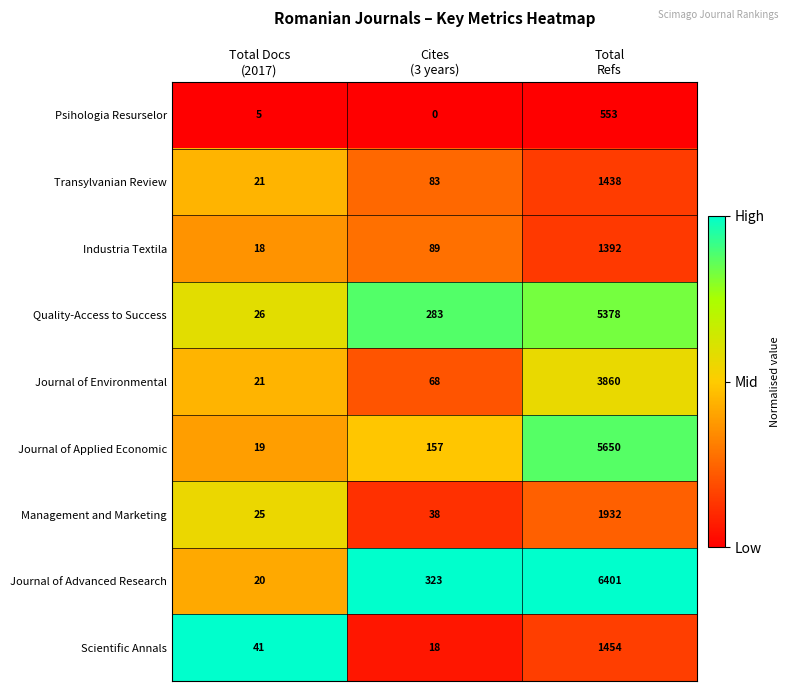

What is the average value of the Transylvanian Review series?

514